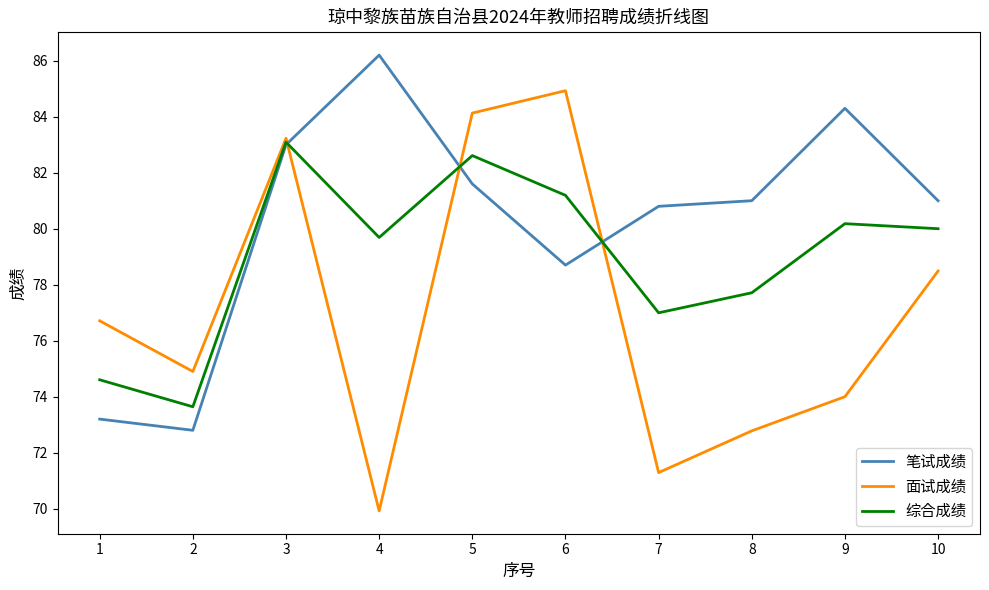

What is the sum of the 综合成绩 values at 4 and 5?

162.3